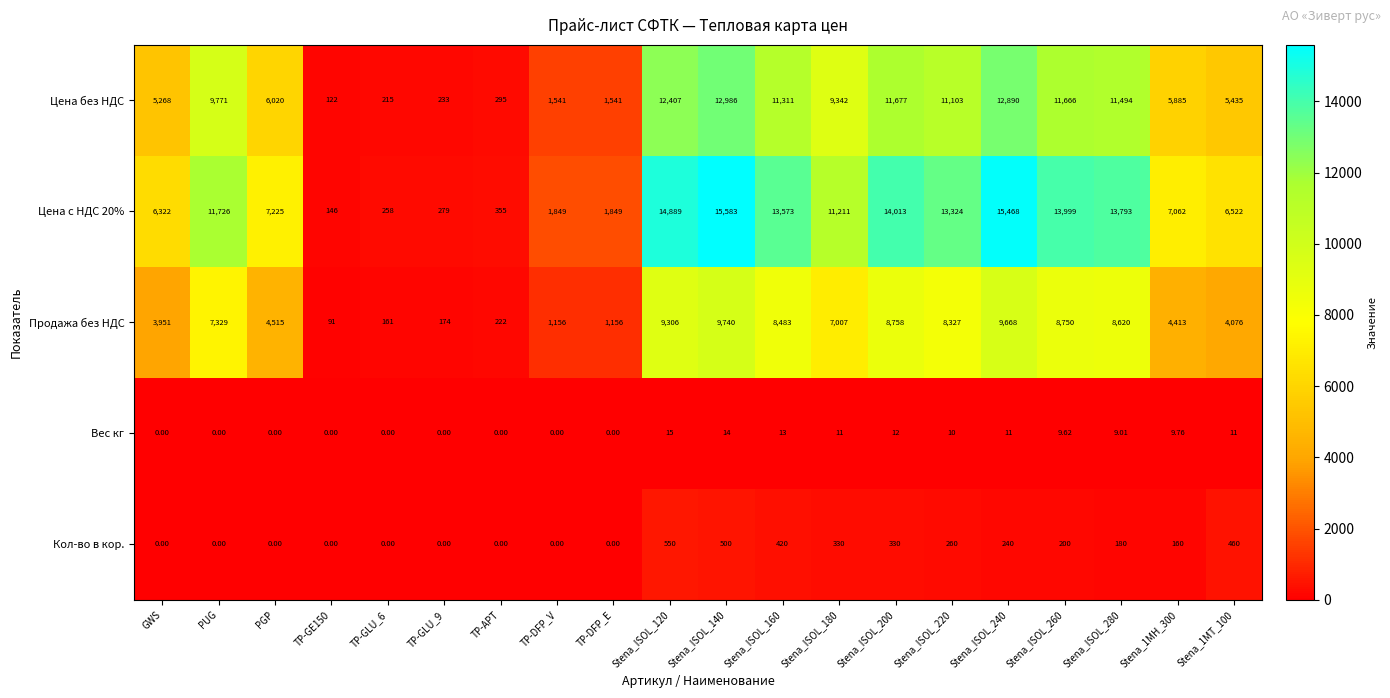

At which label is Цена без НДС closest to 6554?

PGP